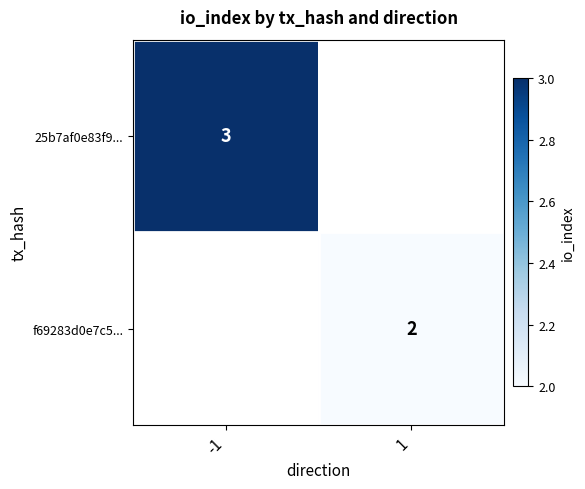

Is the value of 25b7af0e83f9... at -1 greater than the value of f69283d0e7c5... at 1?

Yes